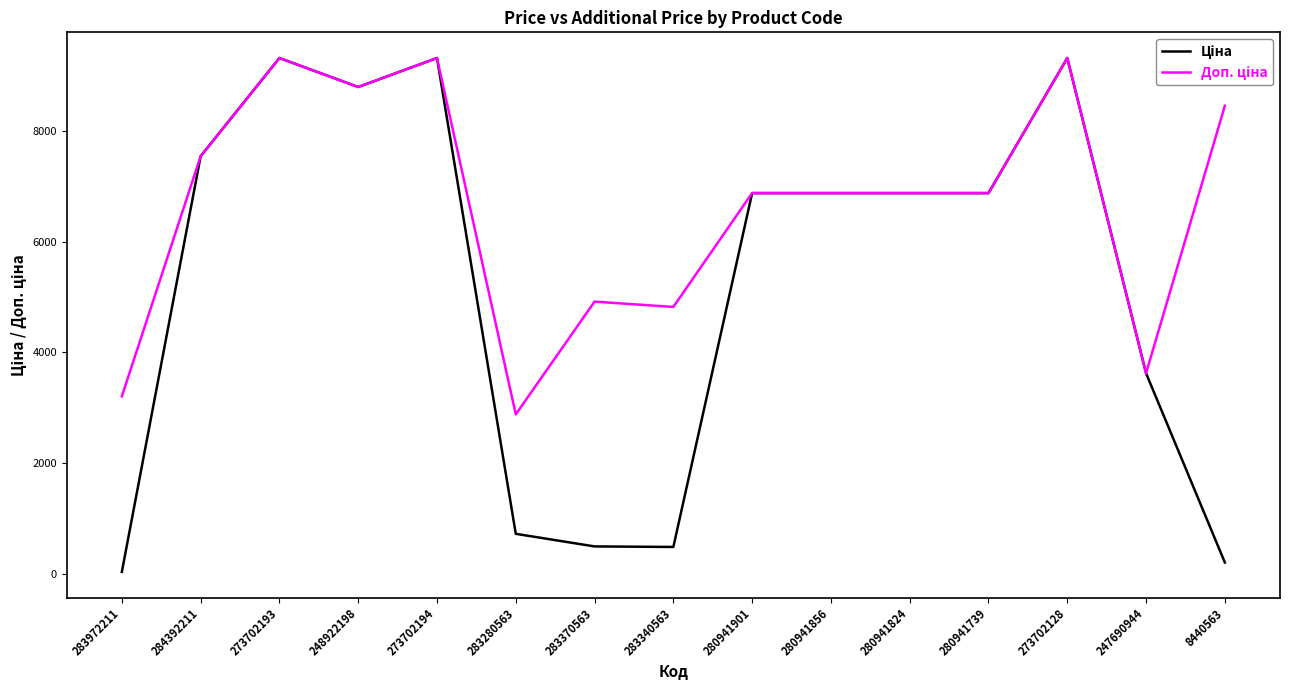

What is the total value across all series at 283280563?

3598.1